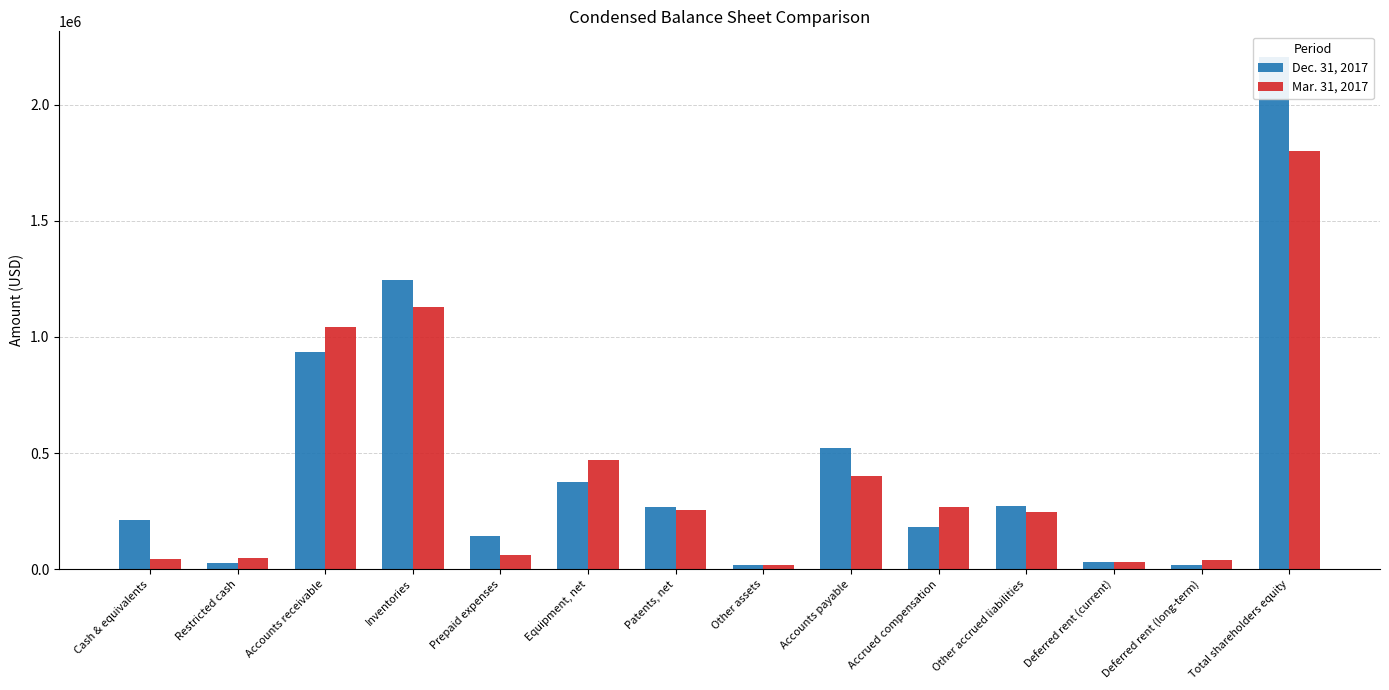

Where is Dec. 31, 2017 nearest to the value 1111649?

Inventories